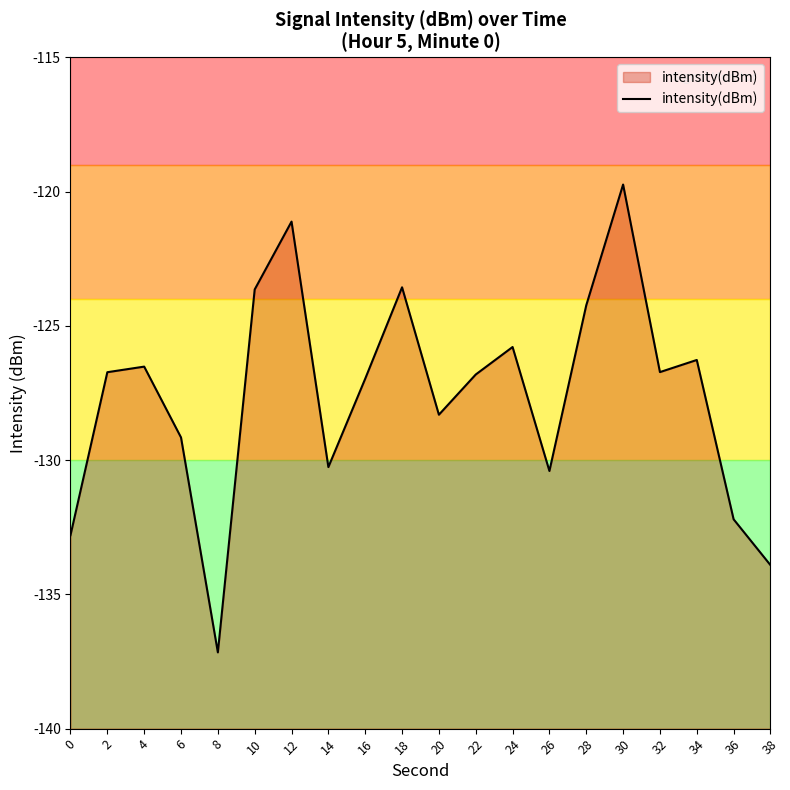

Is it true that the value at 16 is -194.1?

False